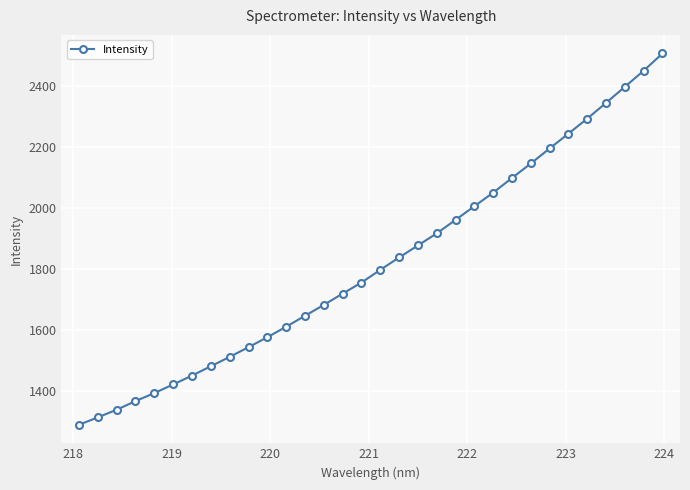

What is the sum of all values?

58259.2